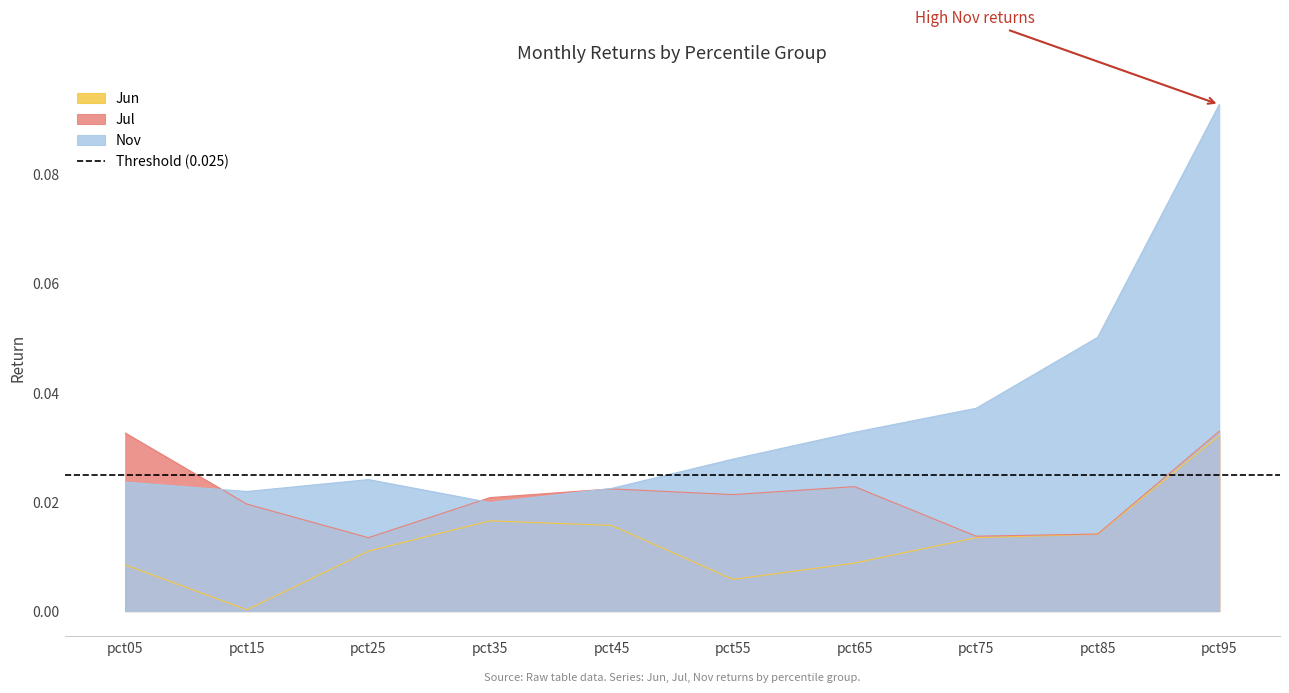

What are all the series names shown in the legend?

Jun, Jul, Nov